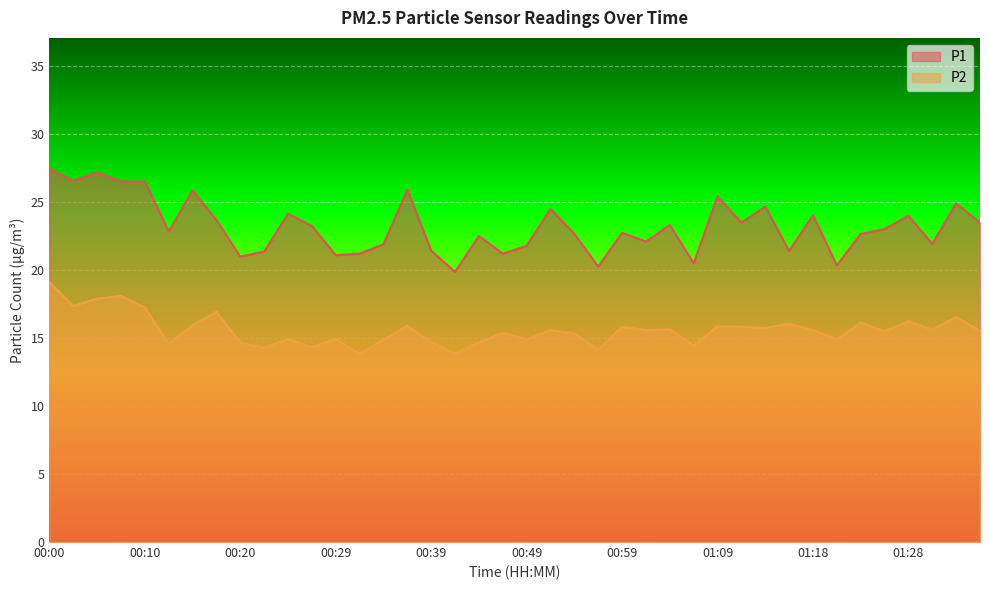

Where is P1 nearest to the value 23?

01:26